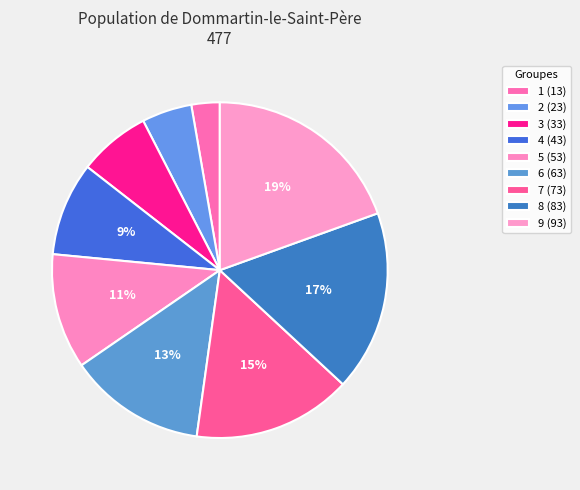

What is the smallest slice in the pie chart?

1